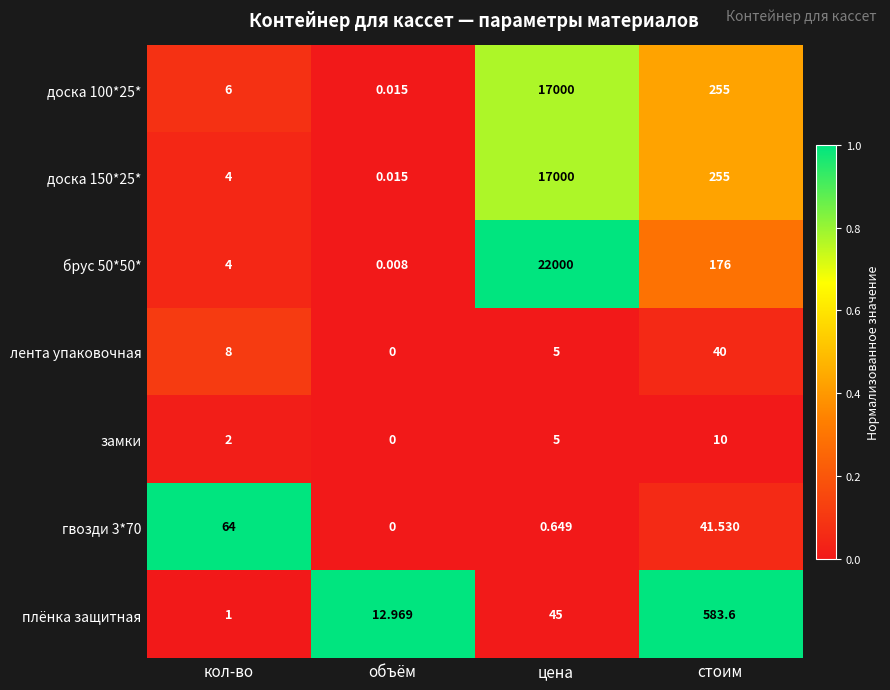

Rank the categories by гвозди 3*70 value from highest to lowest.

кол-во, стоим, цена, объём